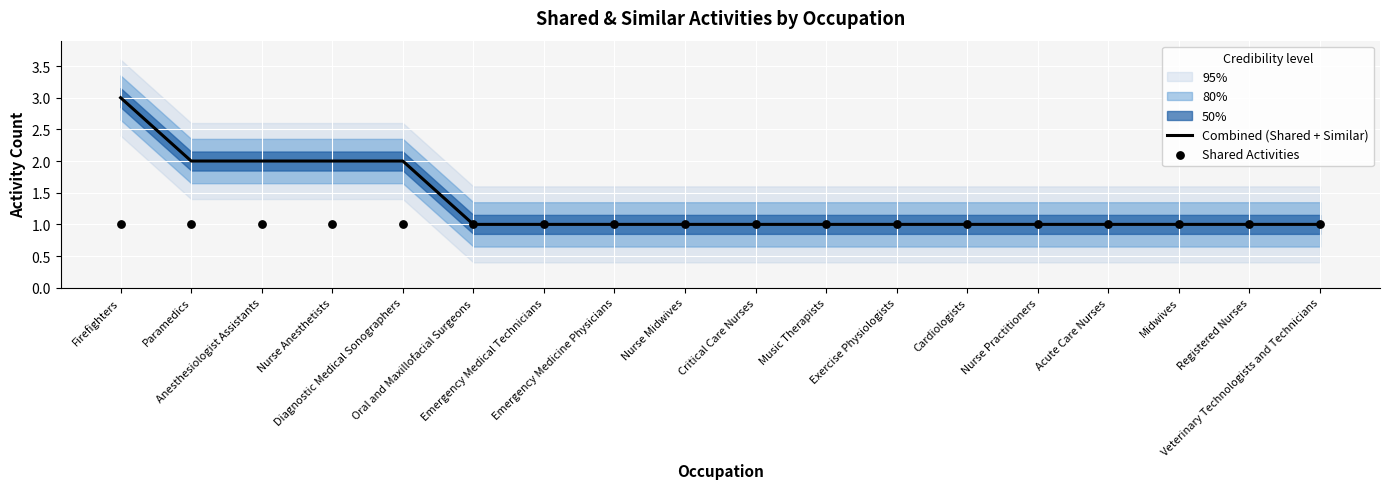

What are all the series names shown in the legend?

Combined (Shared + Similar), Shared Activities